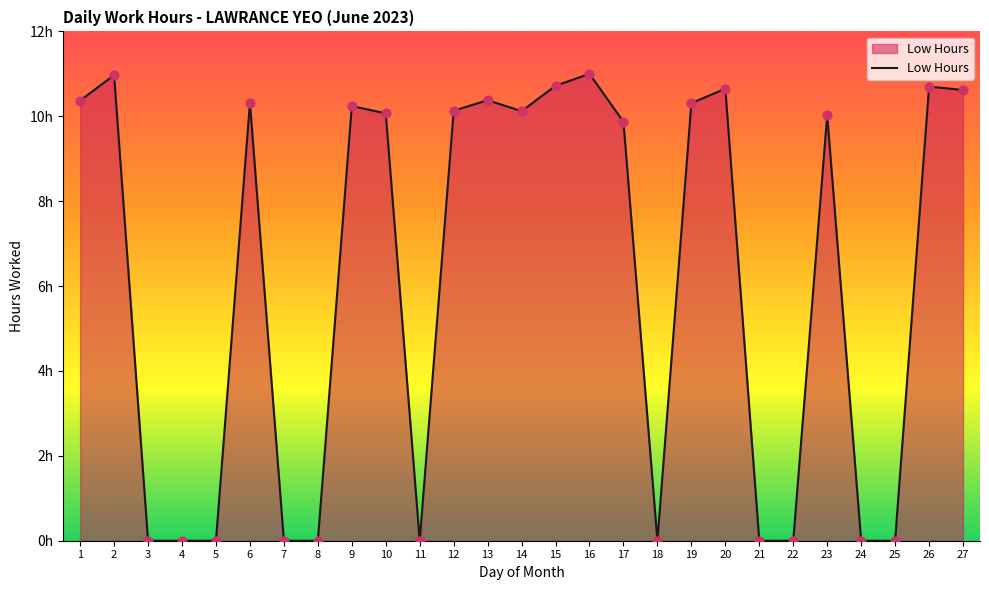

Which has a higher value, 2 or 20?

2